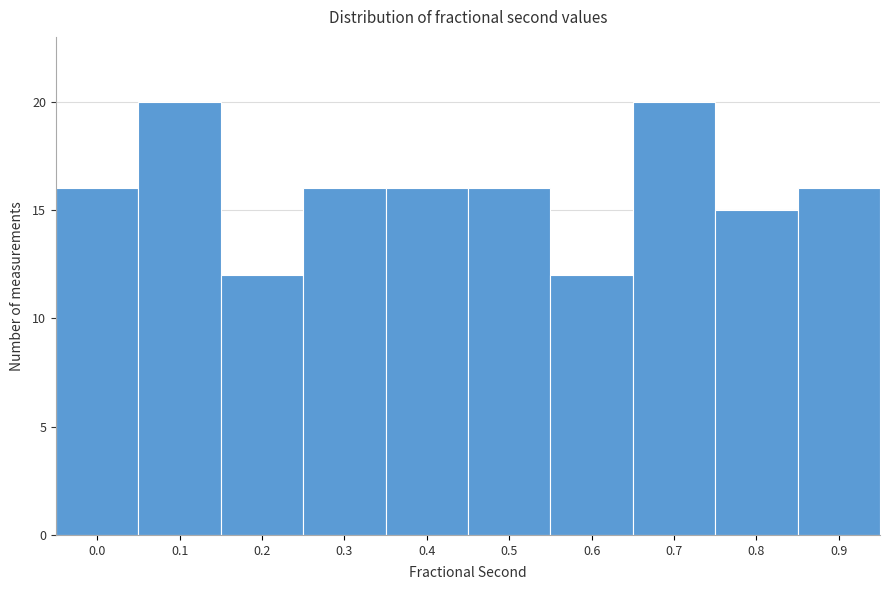

Reading left to right, list all the values displayed in this chart.

0.0=16	0.1=20	0.2=12	0.3=16	0.4=16	0.5=16	0.6=12	0.7=20	0.8=15	0.9=16